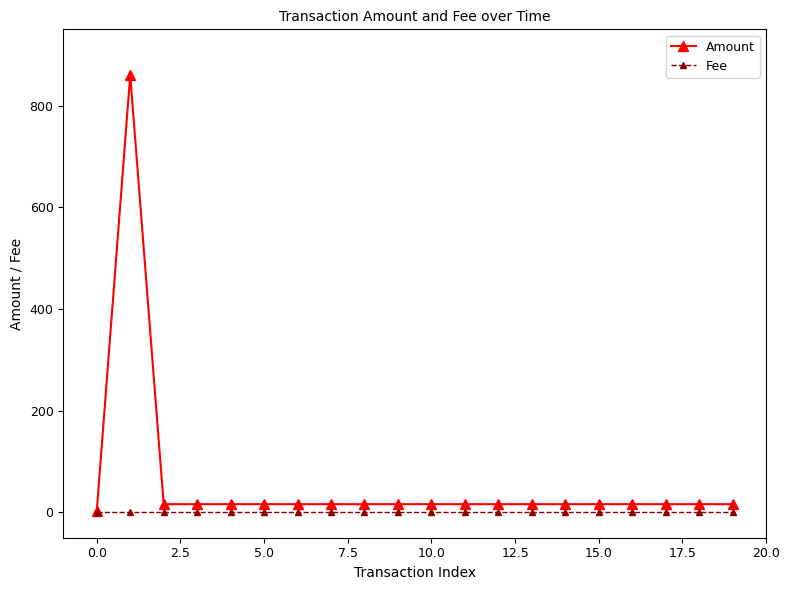

Which series has the largest total across all categories?

Amount